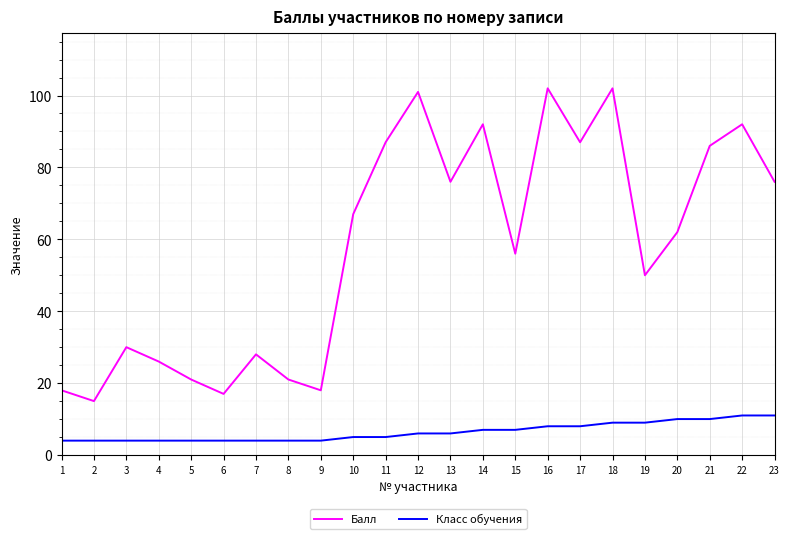

Is it true that Класс обучения equals 4 at 2?

True